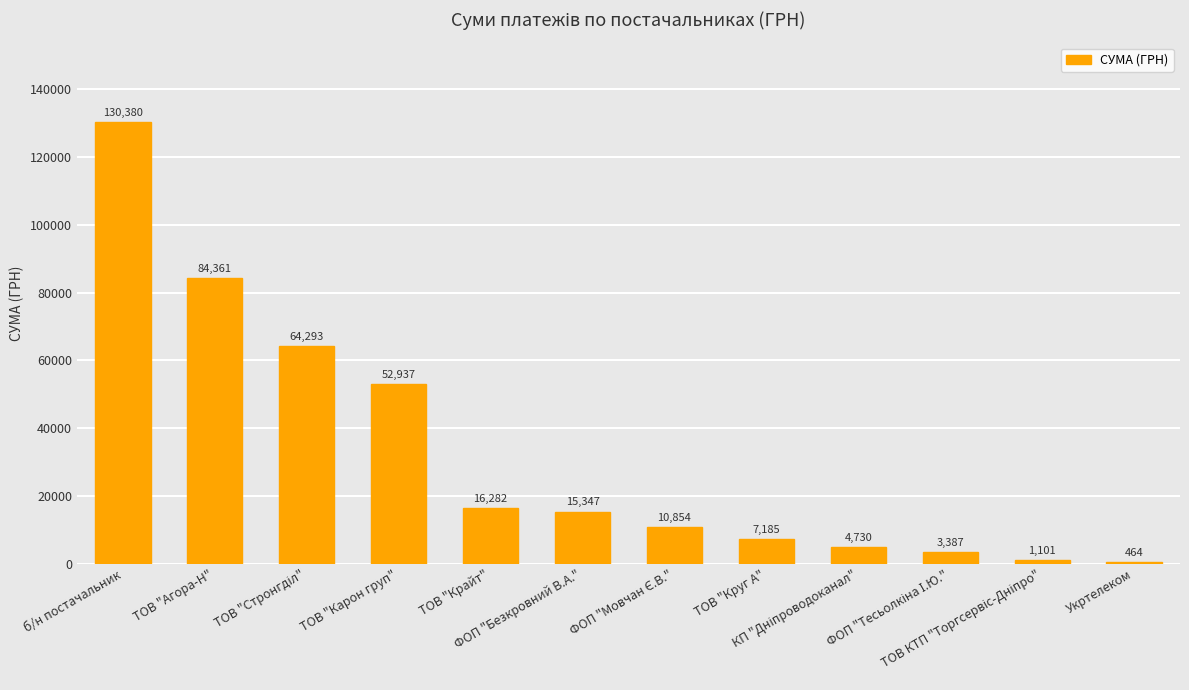

What is the value of the 8th bar from the left?

7185.4